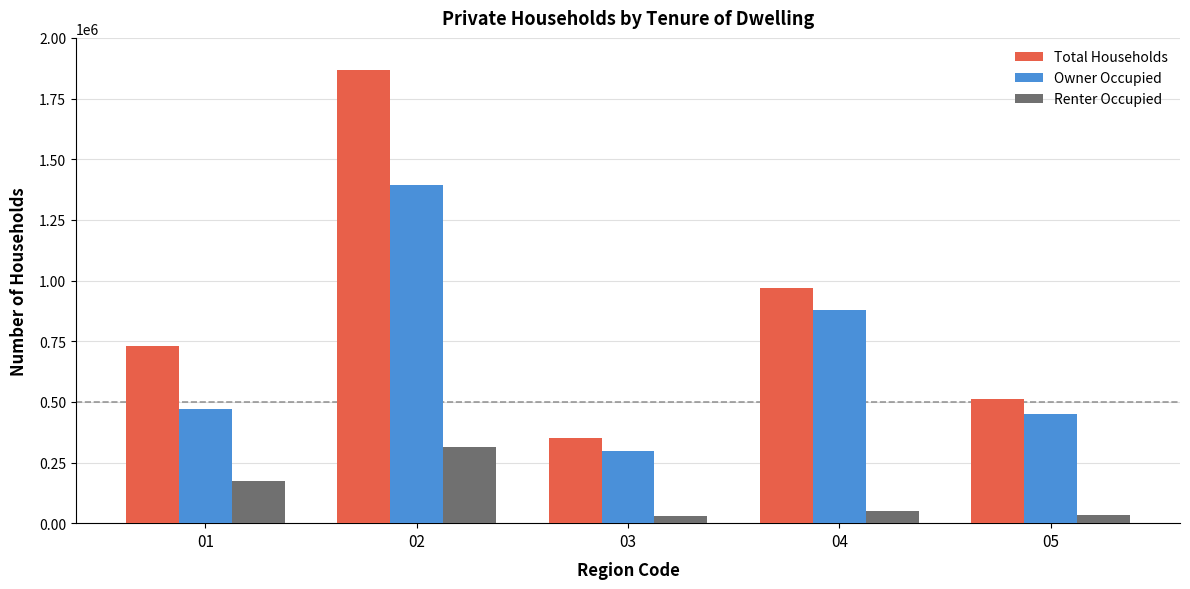

What is the average value of the Total Households series?

885184